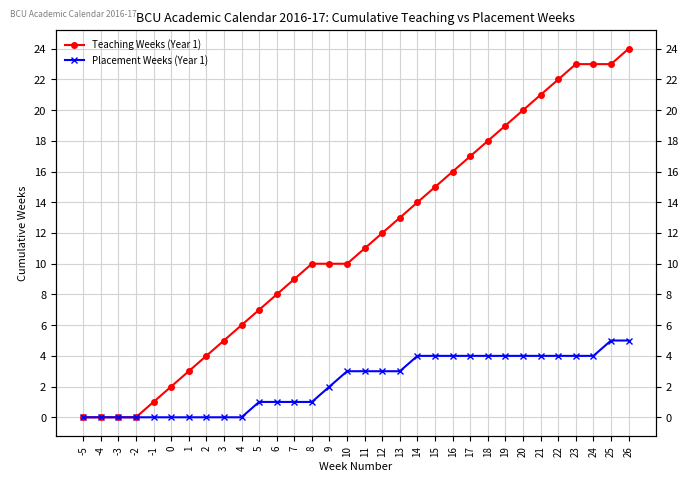

Rank the series by their maximum value, from lowest to highest.

Placement Weeks (Year 1), Teaching Weeks (Year 1)